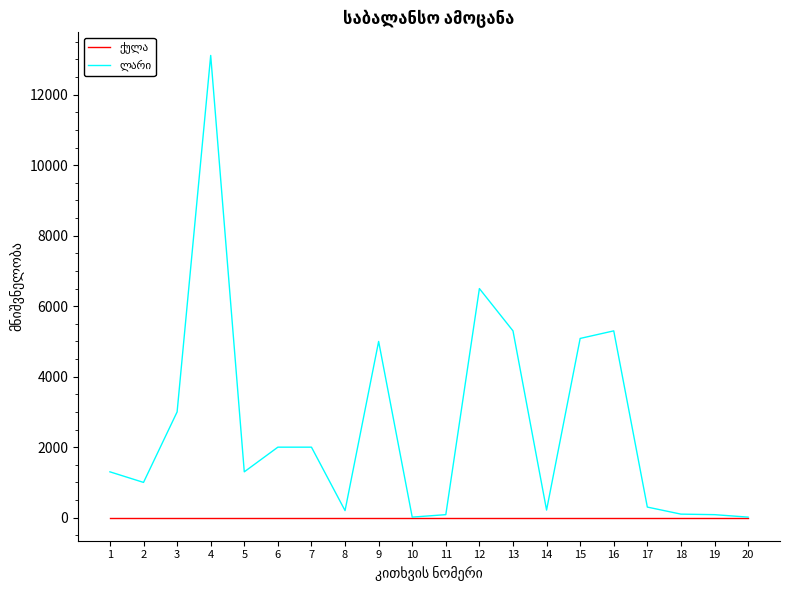

At which category is the sum across all series the highest?

4